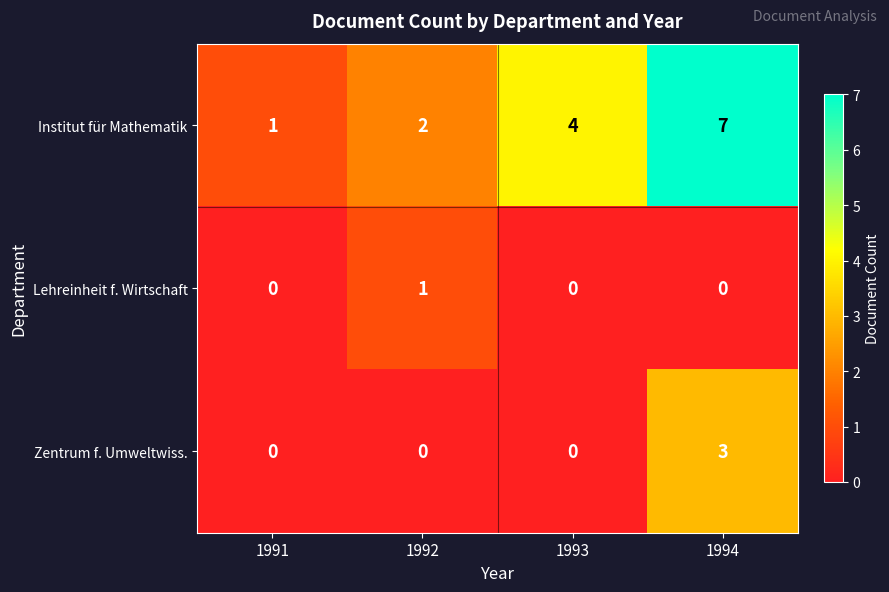

At which category is the sum across all series the highest?

1994